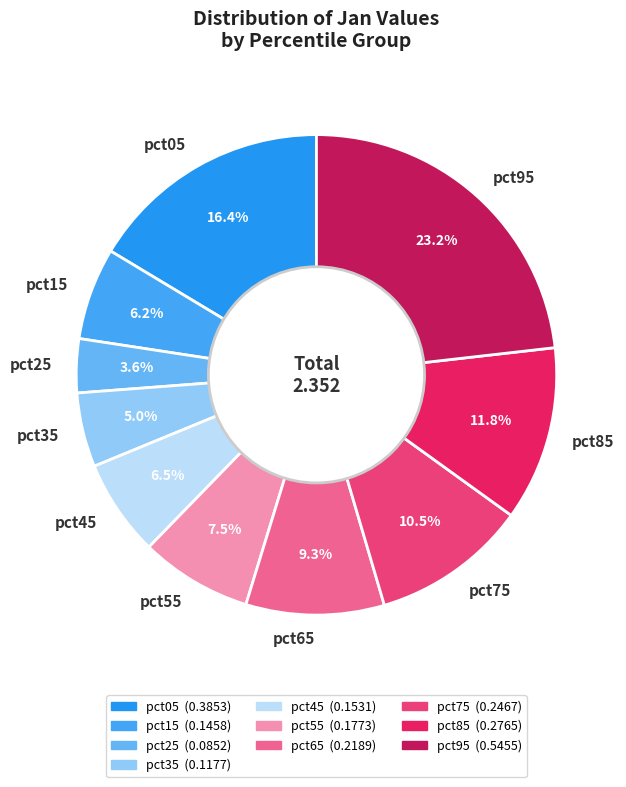

Which has a higher value, pct65 or pct75?

pct75